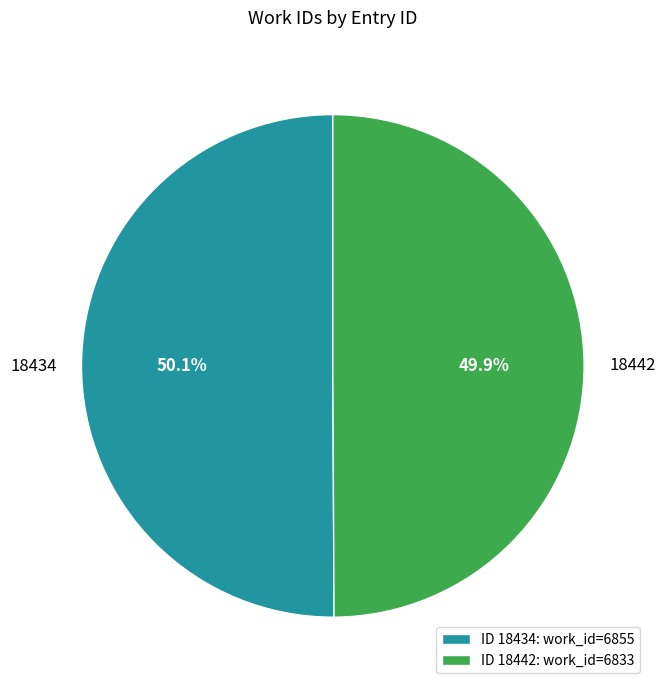

Does any single category account for the majority?

Yes